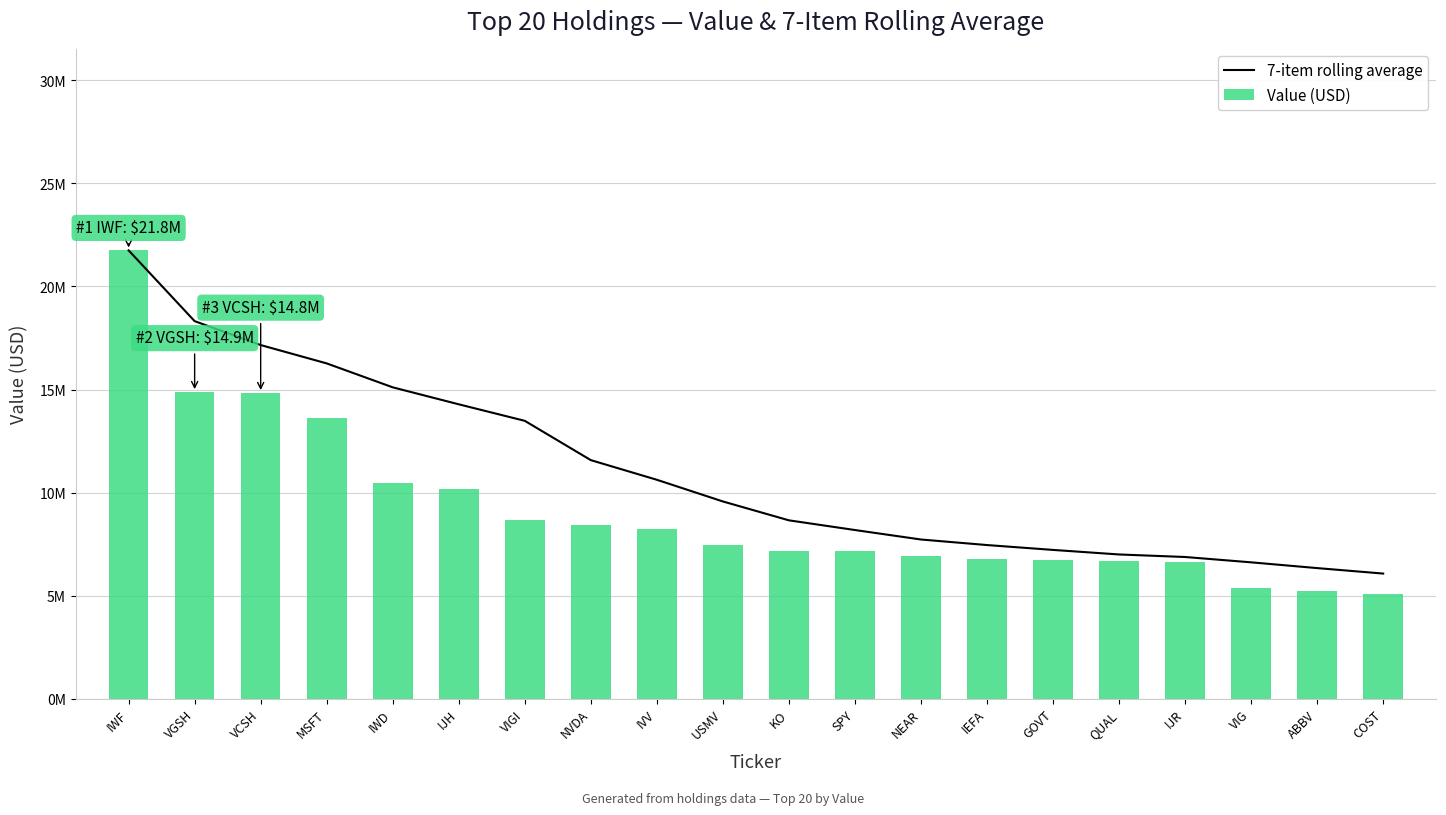

At which label is Value (USD) closest to 13418724?

MSFT